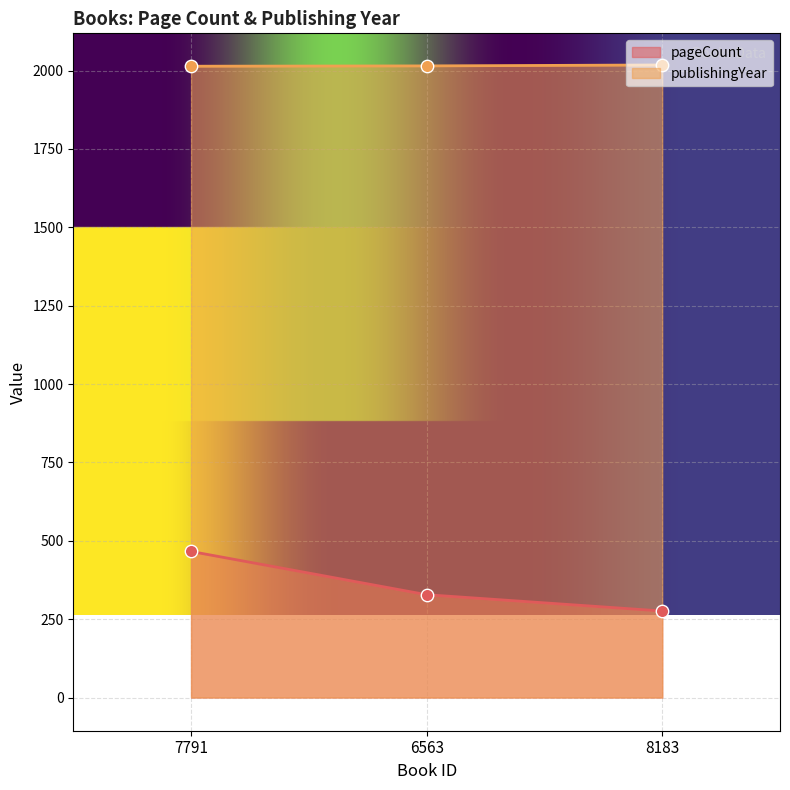

What are all the series names shown in the legend?

pageCount, publishingYear